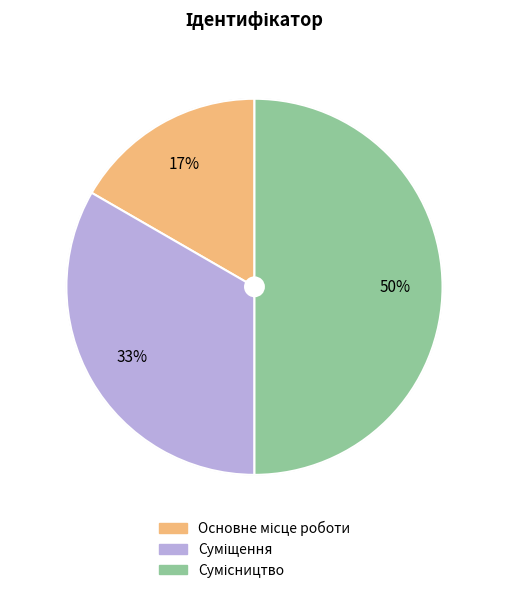

To the nearest percent, what is the difference between the largest and smallest slice percentages?

33%